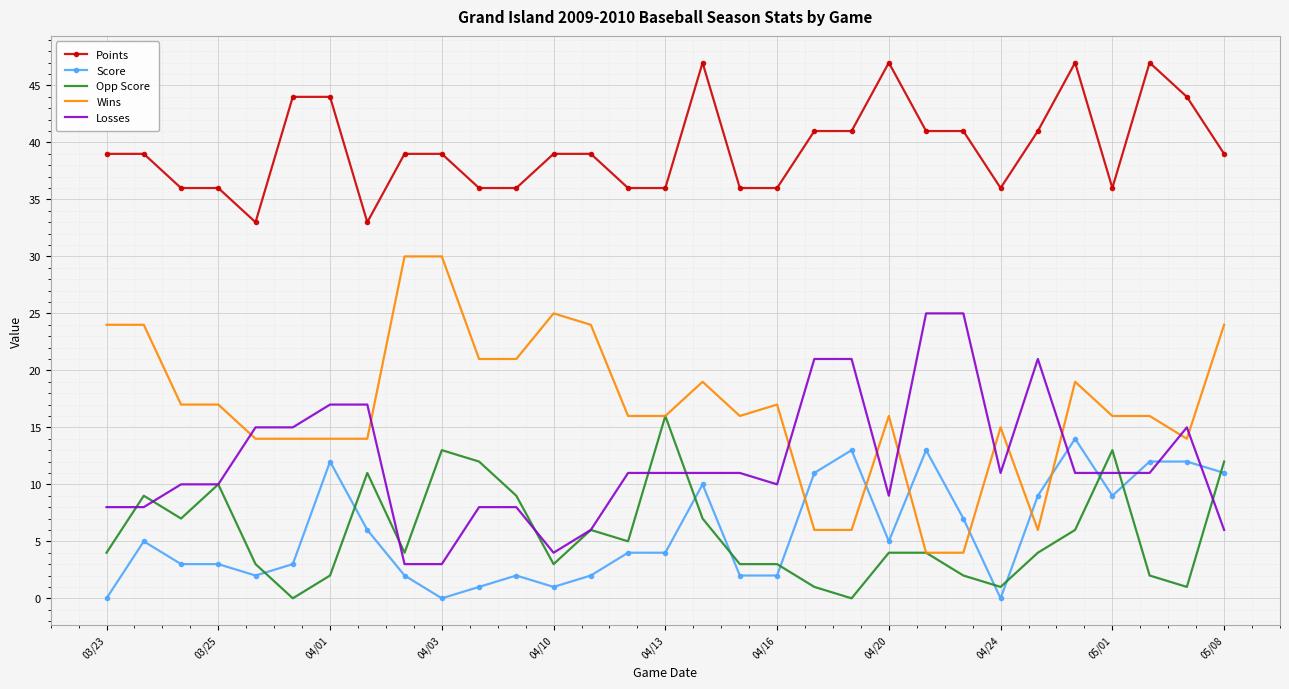

What is the average value of the Wins series?

17